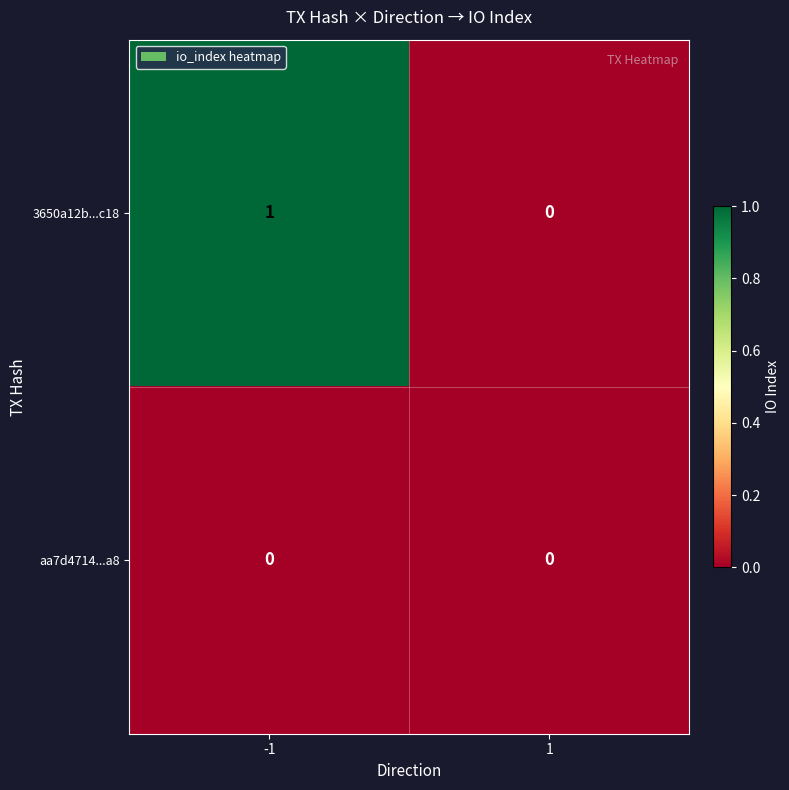

Reading left to right, list all the values displayed in this chart.

3650a12b...c18: 1	0
aa7d4714...a8: 0	0